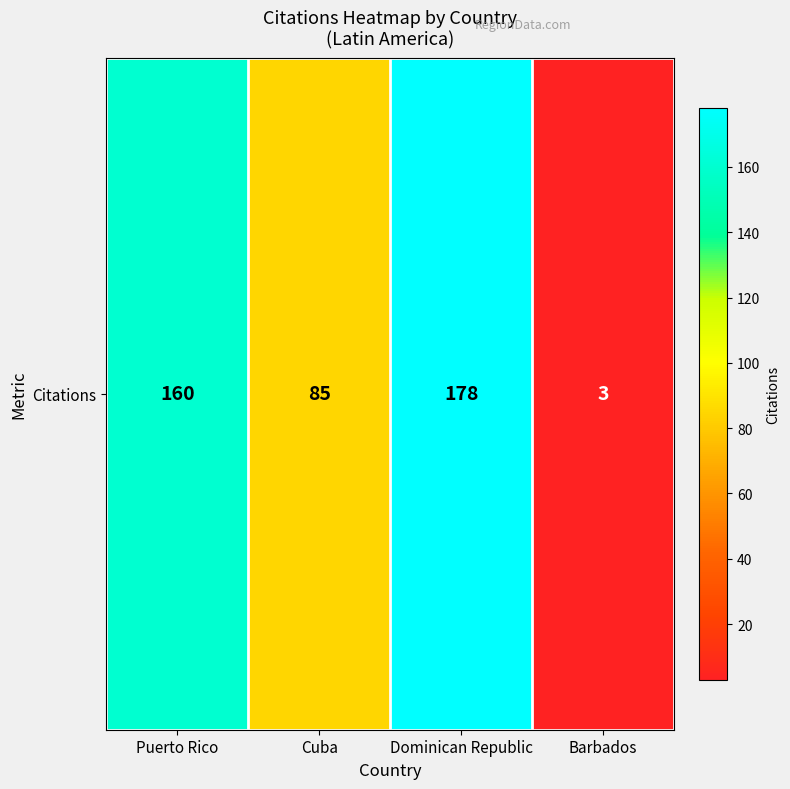

What is the sum of all values?

426